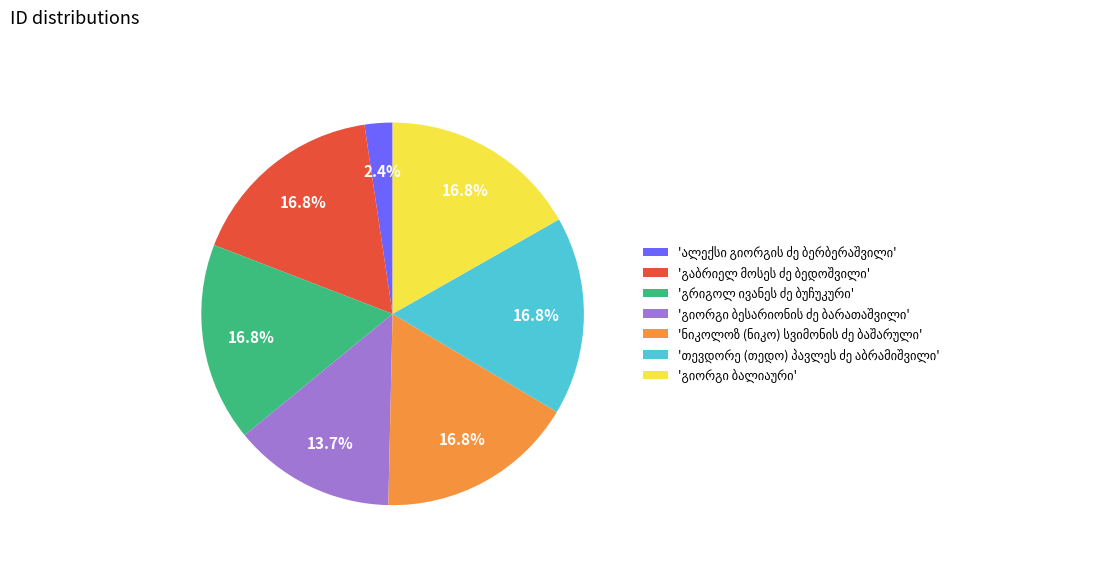

To the nearest percent, what is the difference between the largest and smallest slice percentages?

14%